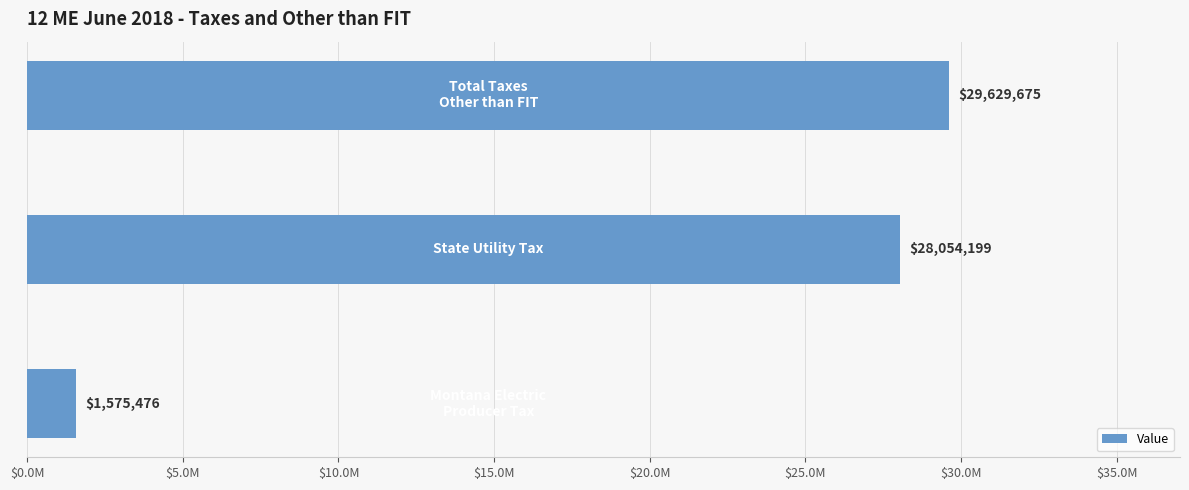

Does the chart contain any negative values?

No